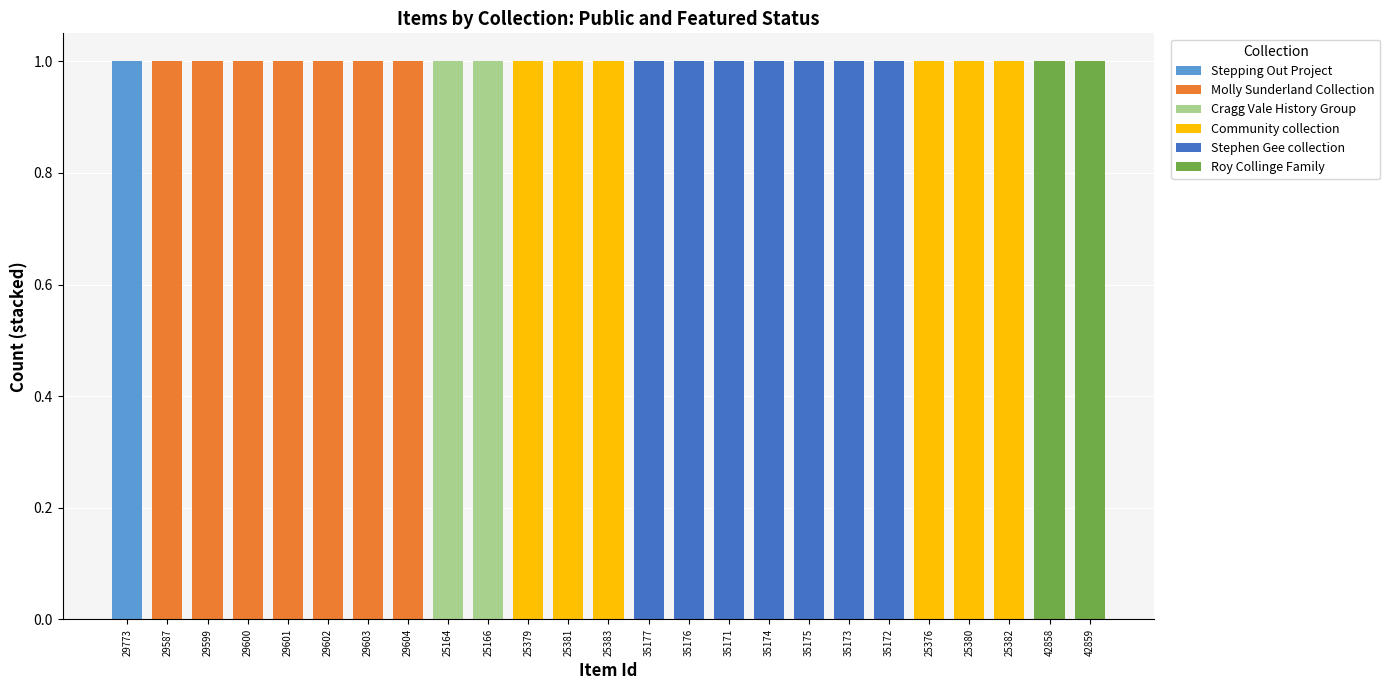

Which category has the highest value in the Stepping Out Project series?

29773